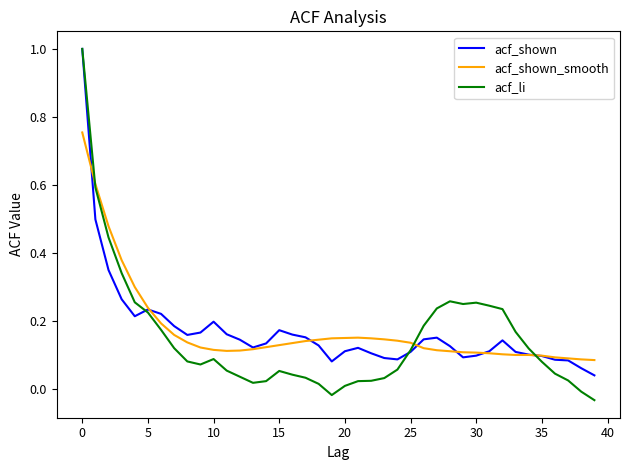

At how many categories does at least one series exceed 0?

40